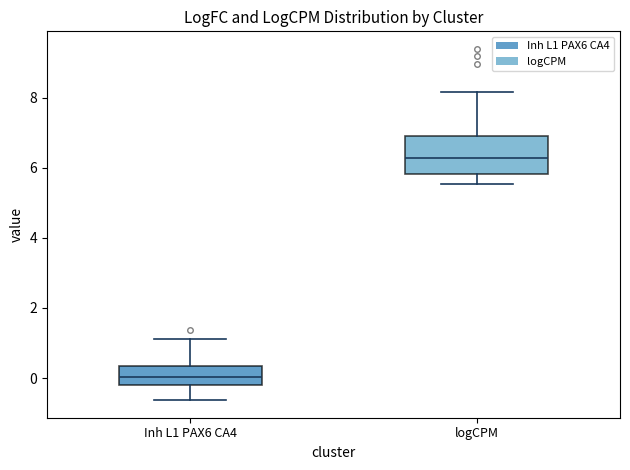

Where is the lower edge of the box for Inh L1 PAX6 CA4 on the y-axis? The values are not printed on the chart, so give them approximately, as read against the axis.

-0.2